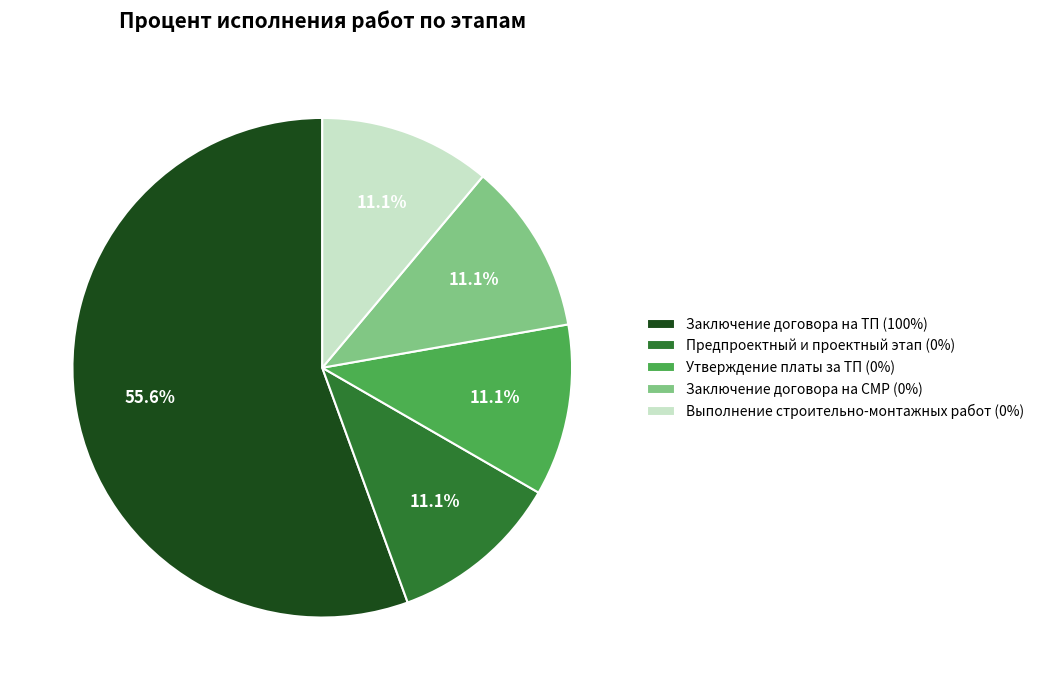

Is Заключение договора на ТП (100%) the majority of the pie?

Yes